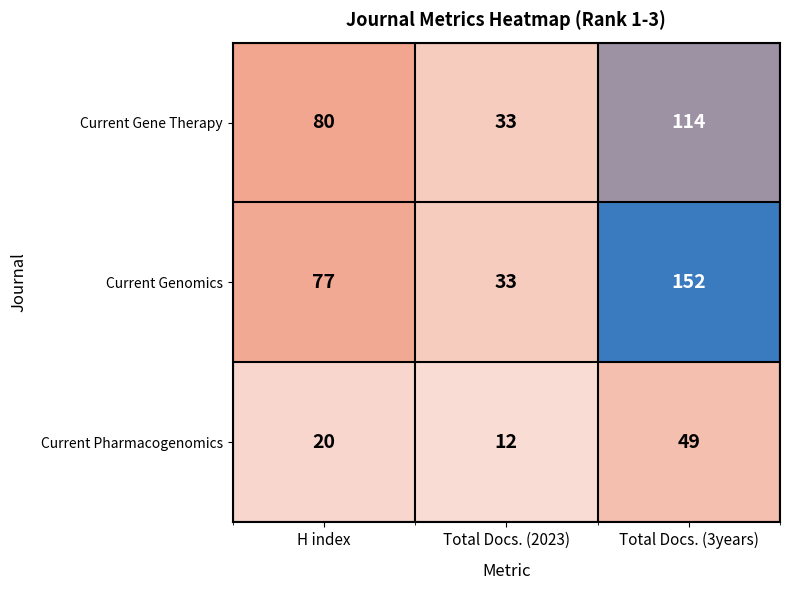

Between H index and Total Docs. (2023), which series saw the biggest shift?

Current Gene Therapy